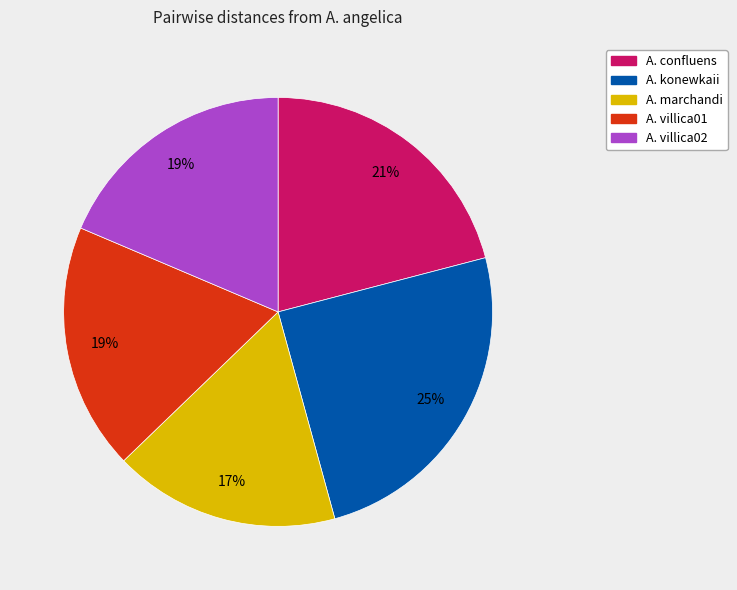

What percentage is the A. villica02 slice, to the nearest percent?

19%